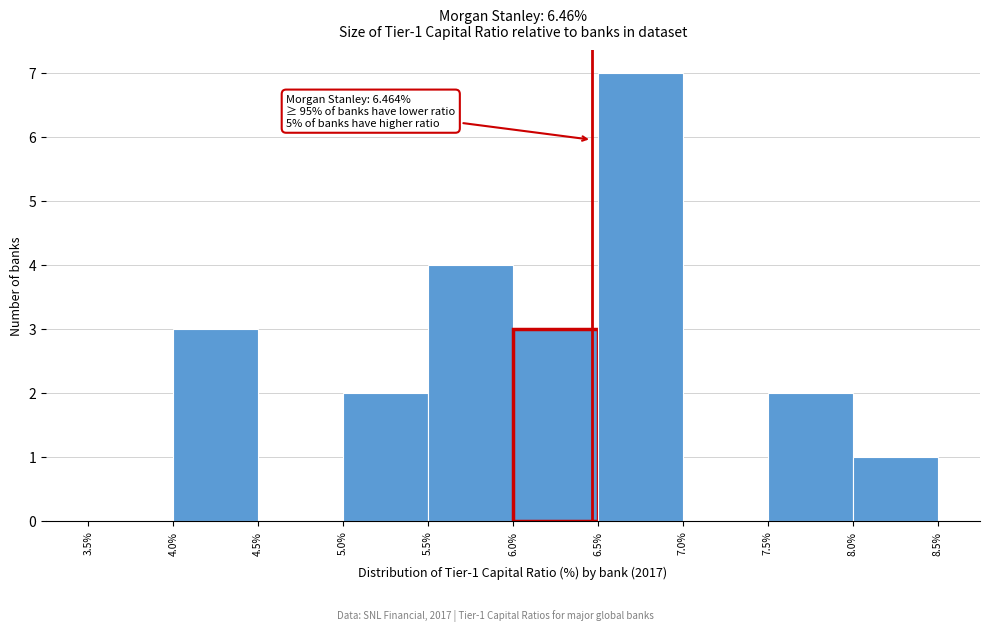

Which range on the x-axis has the tallest bar?

6.5% to 7.0%